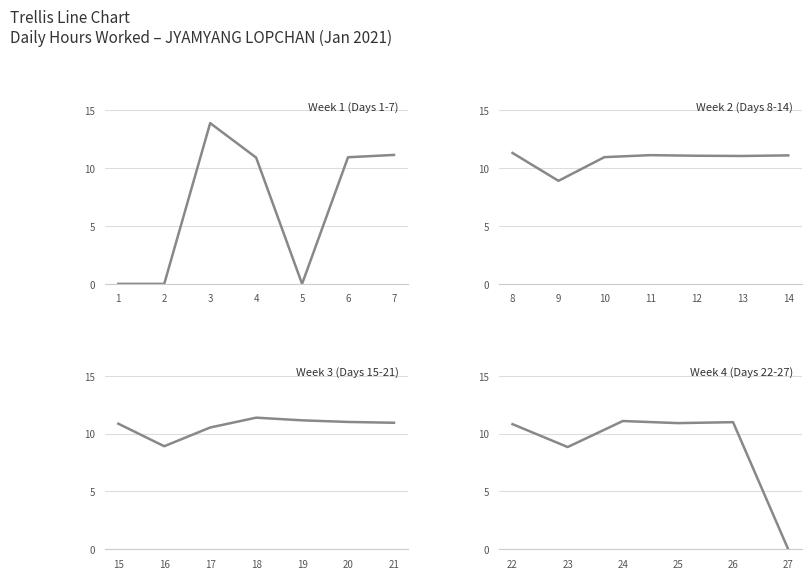

How many points are lower than both their immediate neighbors (excluding endpoints)?

6